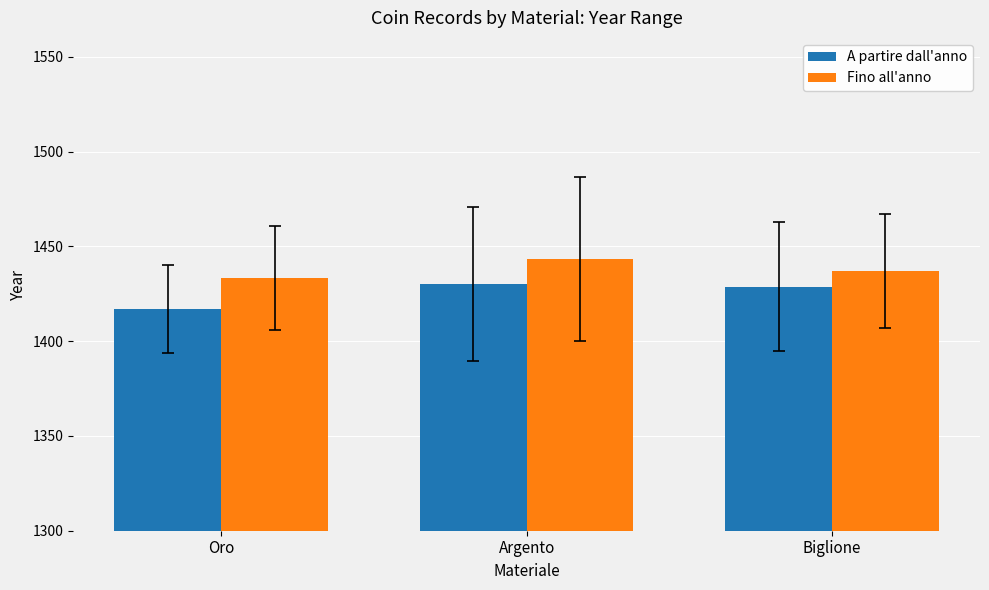

Which series changed the most between Oro and Argento?

A partire dall'anno